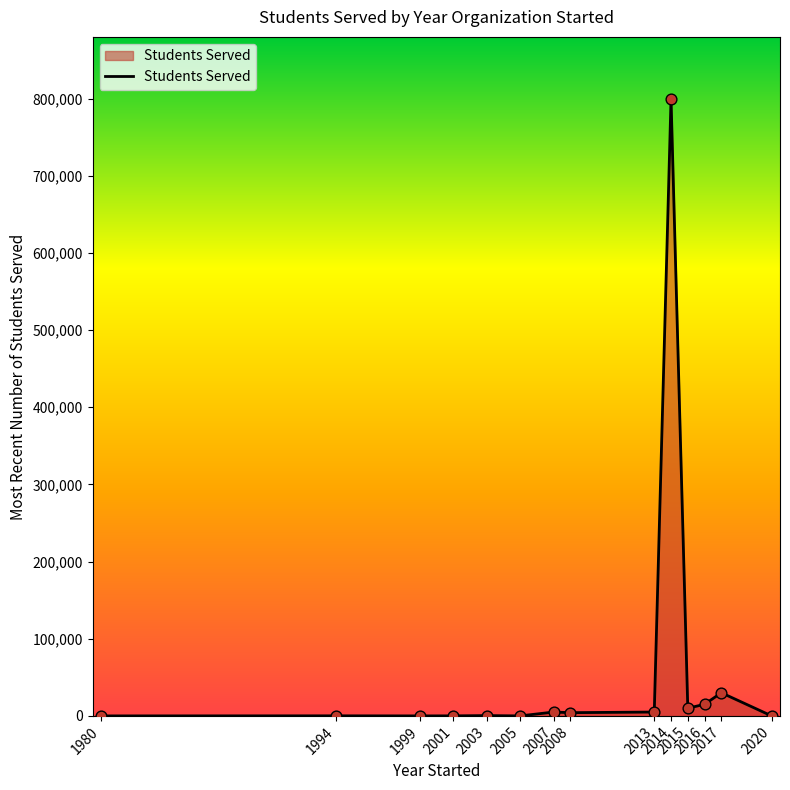

What is the change in value from 2001 to 2013?

+4940